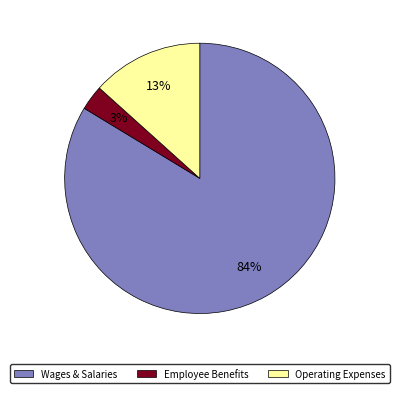

How many segments does this pie chart have?

3